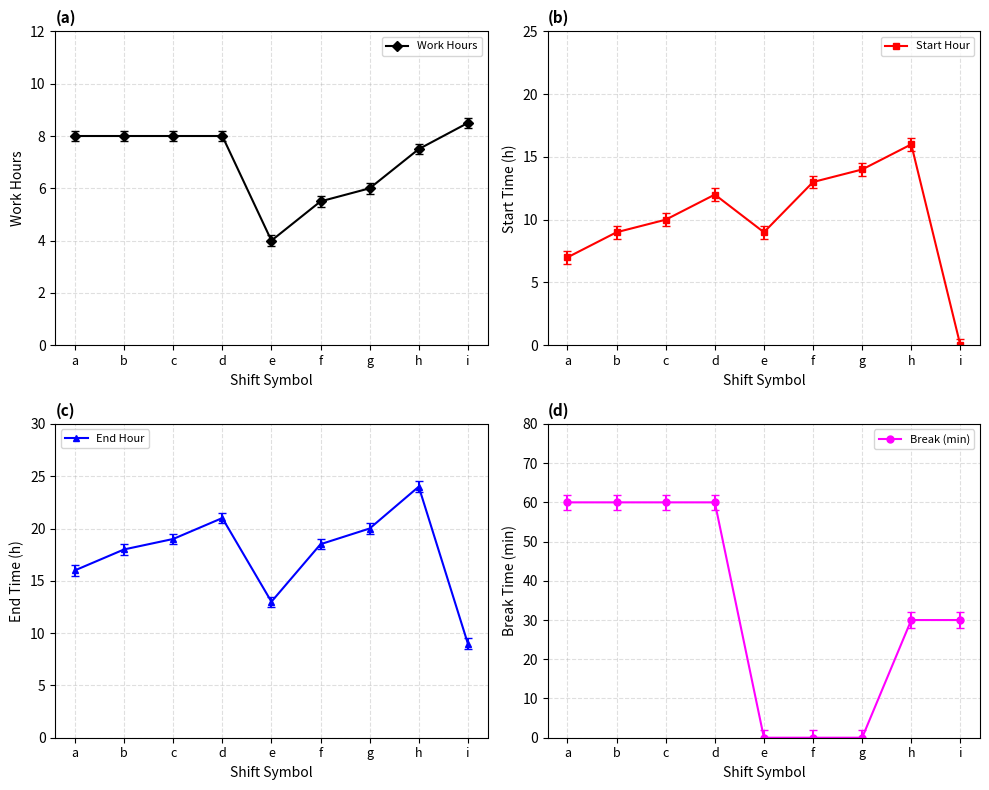

After their last crossing, which series has the higher values: Work Hours or Start Hour?

Work Hours